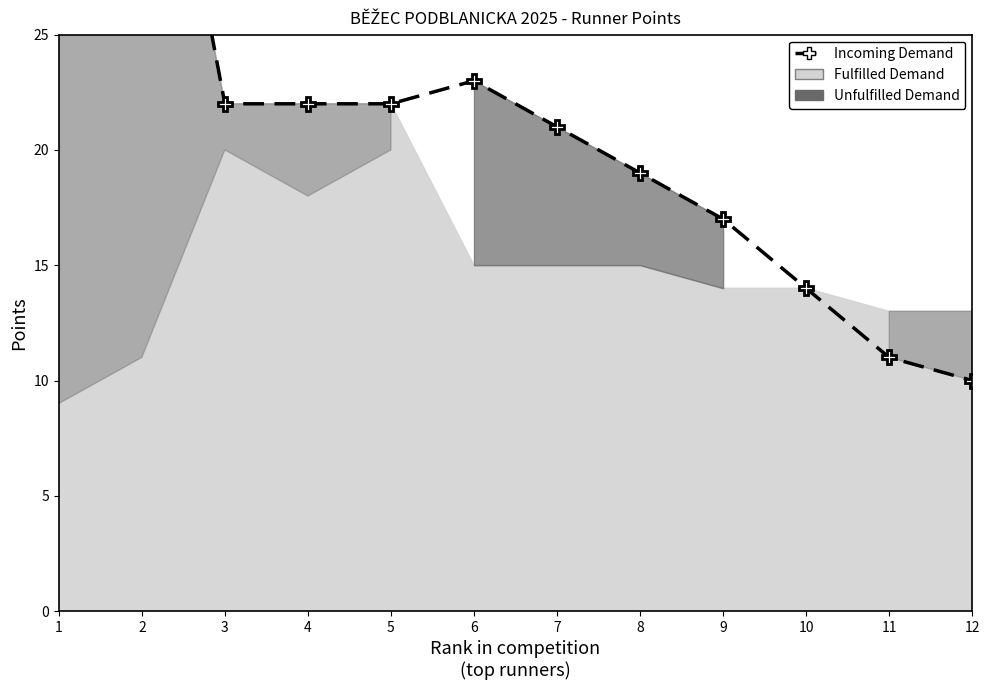

What is the greatest value displayed?

44